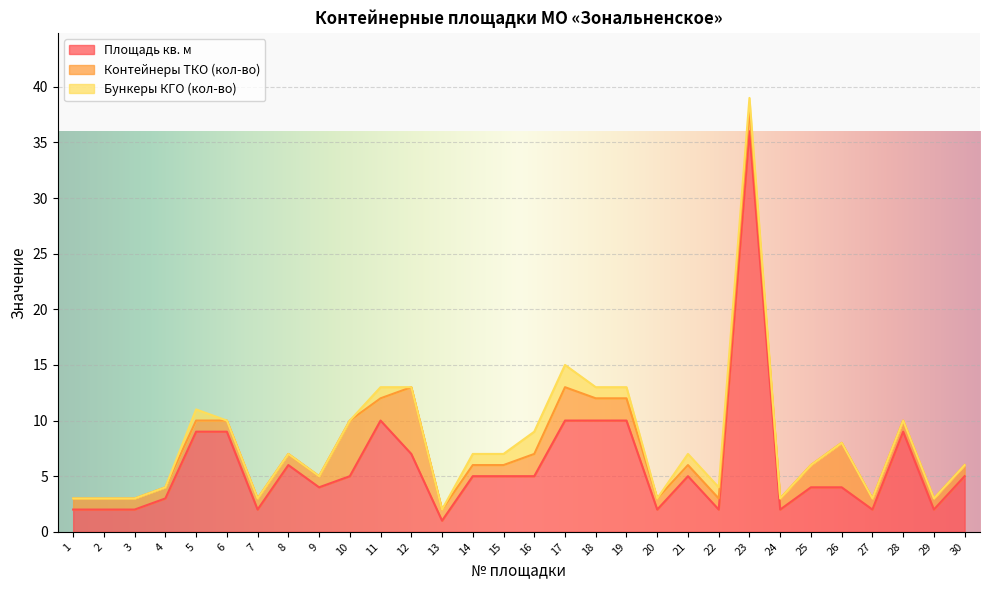

True or false: Бункеры КГО (кол-во) and Контейнеры ТКО (кол-во) intersect in this chart.

False